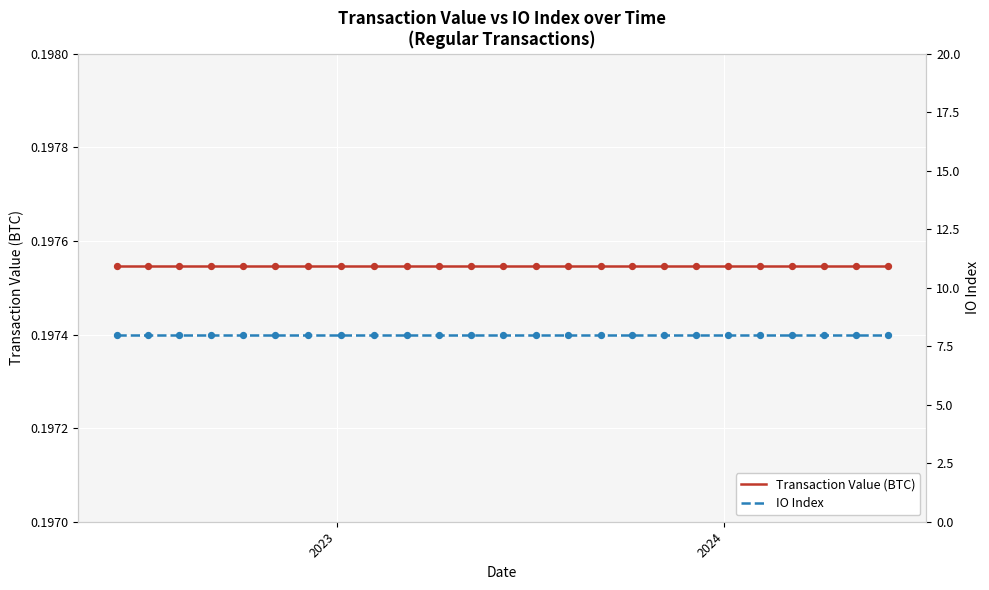

Which series has the widest spread of Y values?

Transaction Value (BTC)